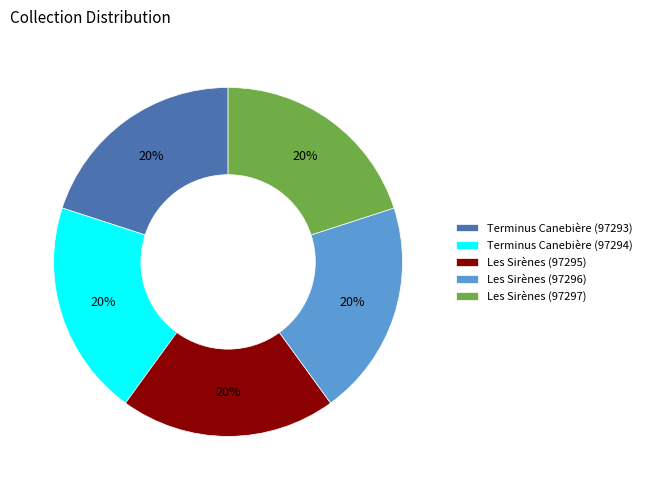

How many segments does this pie chart have?

5